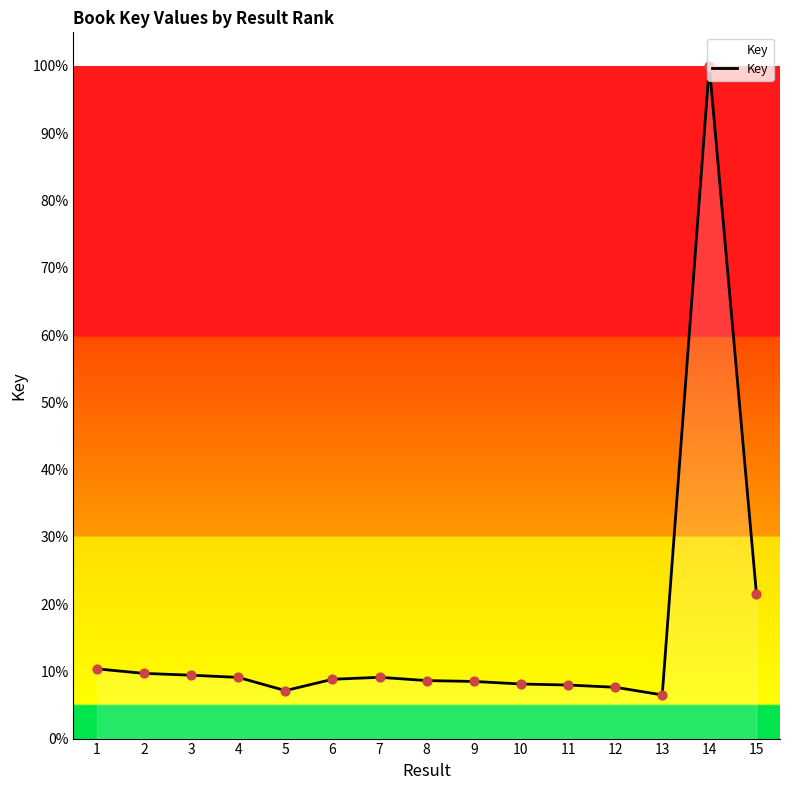

Approximately how many times larger is the value at 15 compared to 2?

2.2